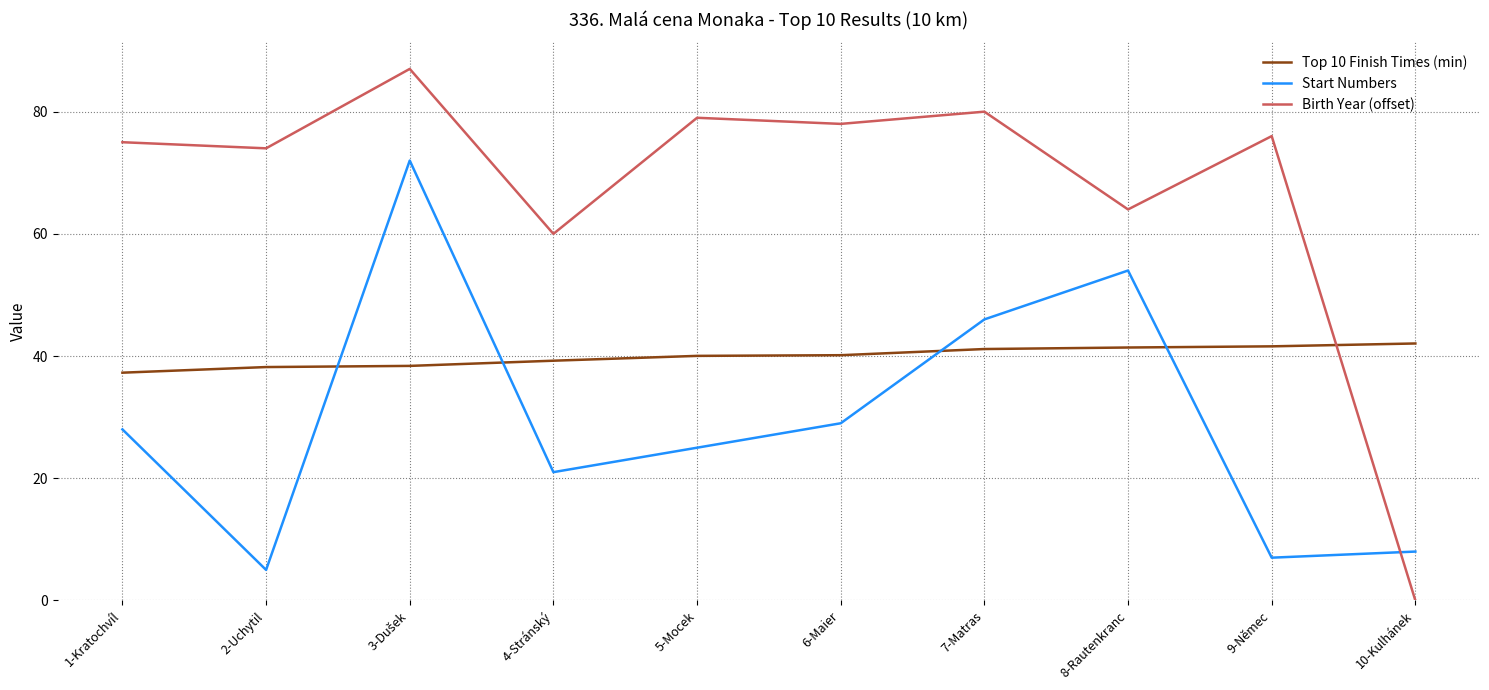

Is the value of Top 10 Finish Times (min) at 8-Rautenkranc greater than the value of Birth Year (offset) at 9-Němec?

No